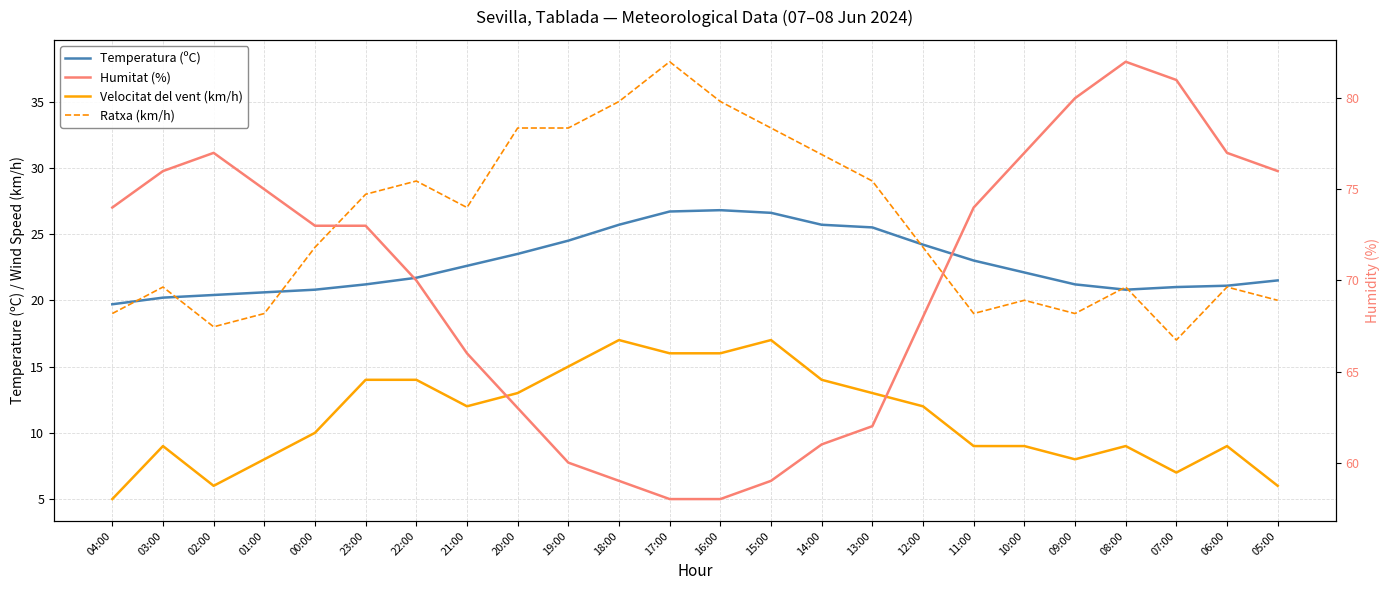

What is the difference between the maximum and minimum values in the Velocitat del vent (km/h) series?

12.0